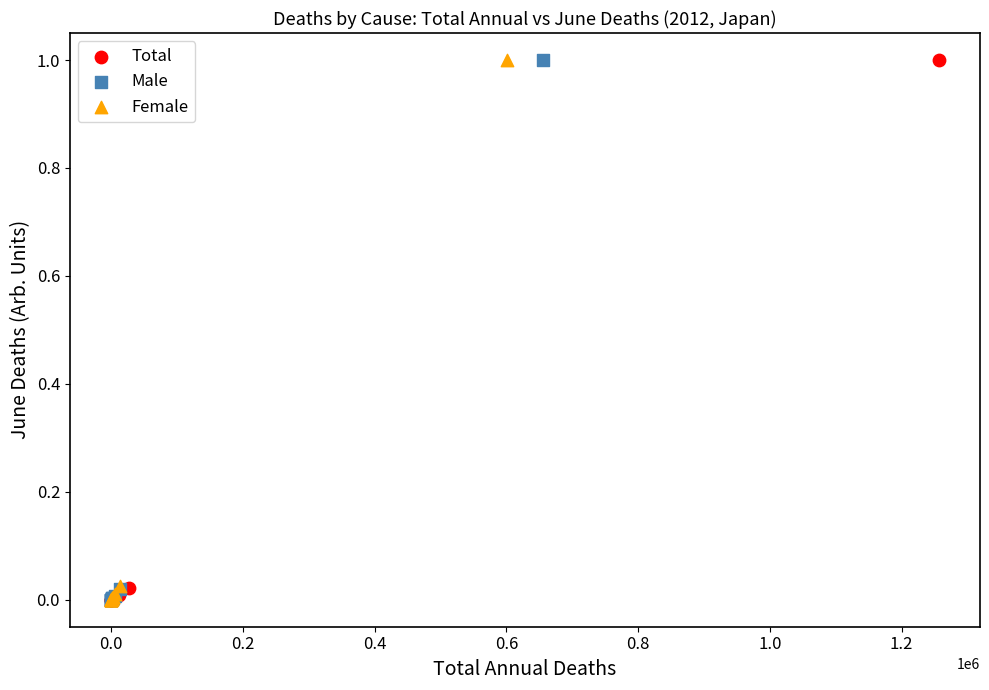

What are all the series names shown in the legend?

Total, Male, Female